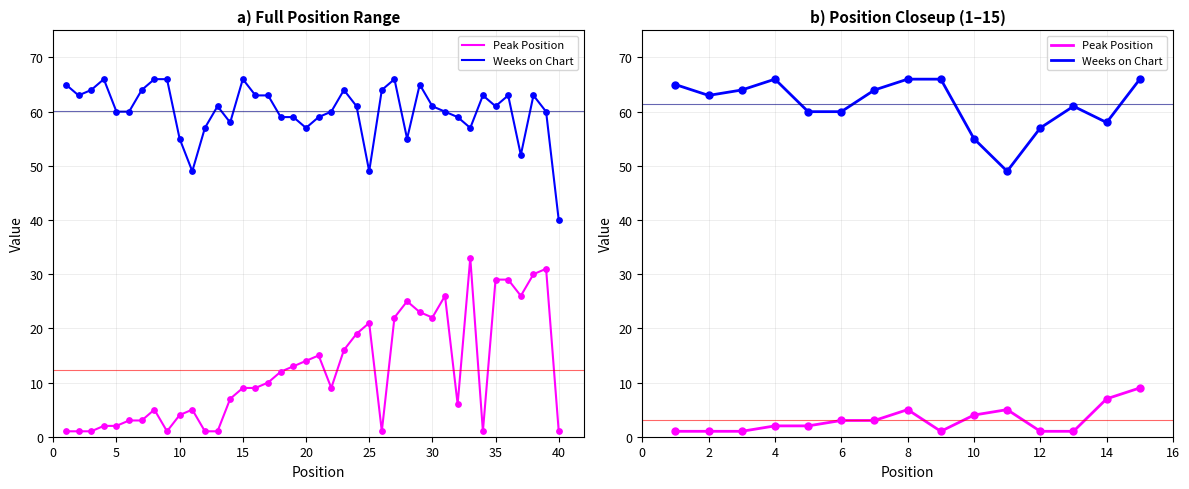

What are all the series names shown in the legend?

Peak Position, Weeks on Chart